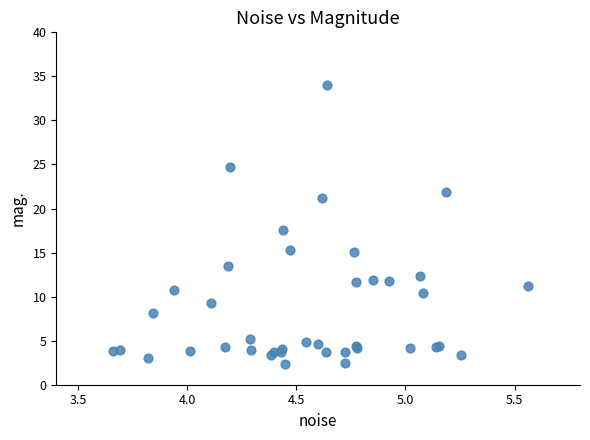

What Y value in the scatter plot is closest to 18?

17.5